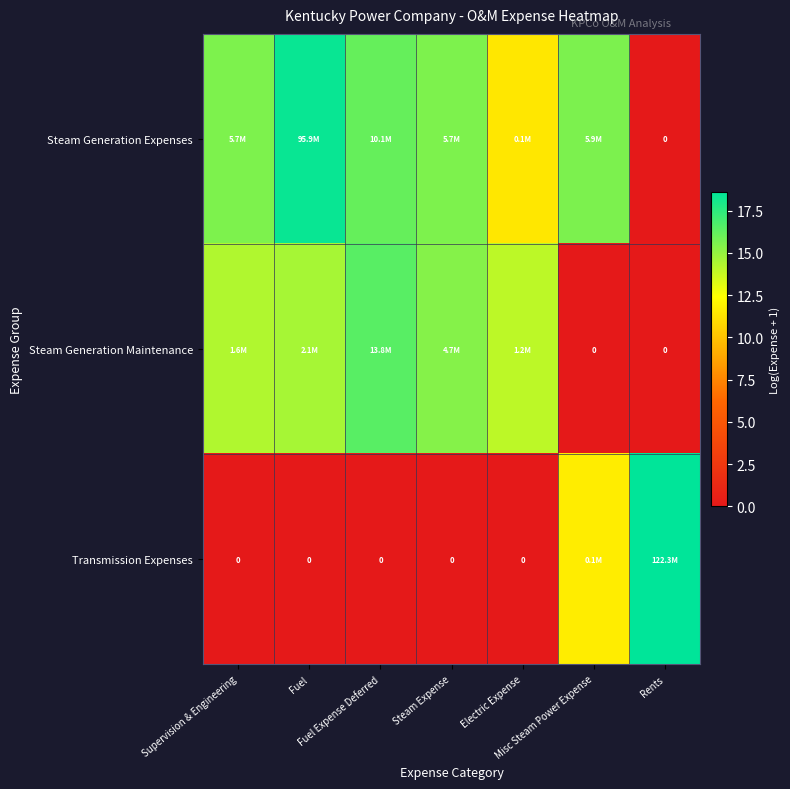

At which label does Steam Generation Expenses reach its peak?

Fuel